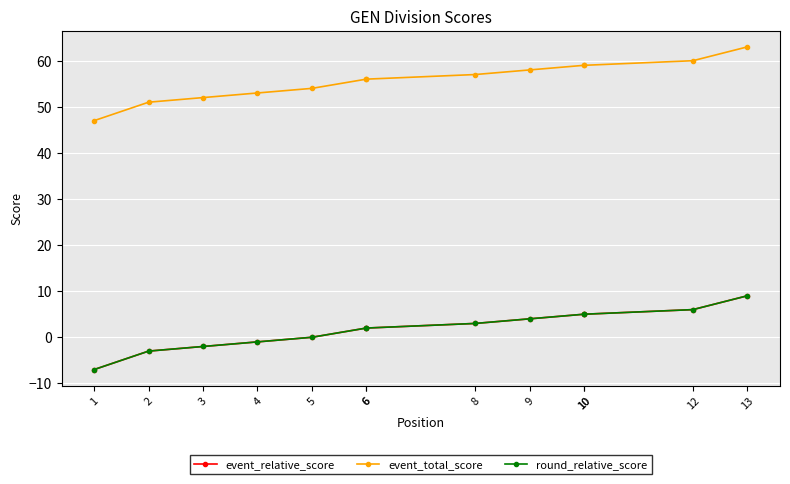

Where is round_relative_score nearest to the value 1?

5